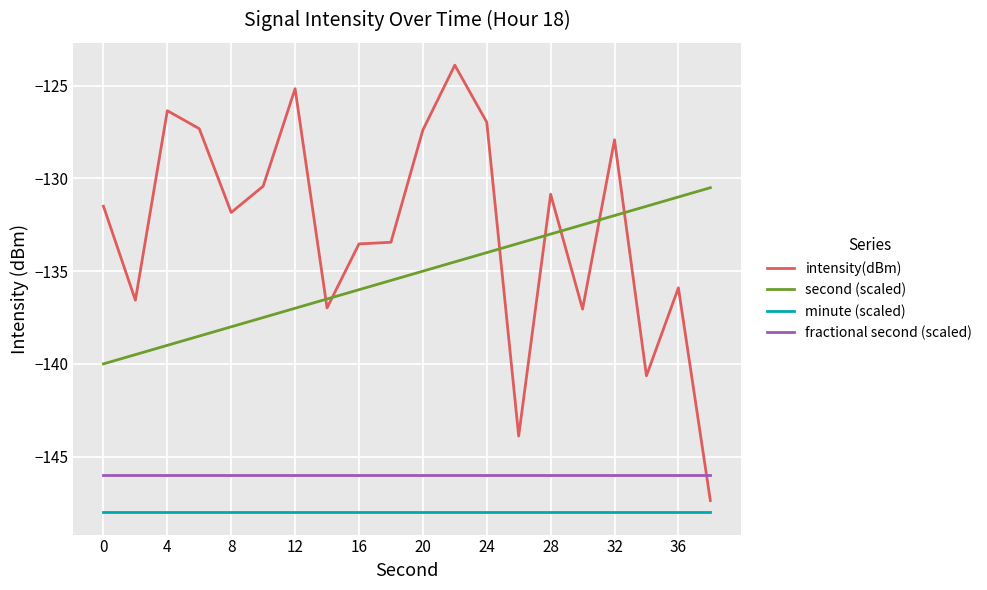

What is the smallest value displayed?

-148.0